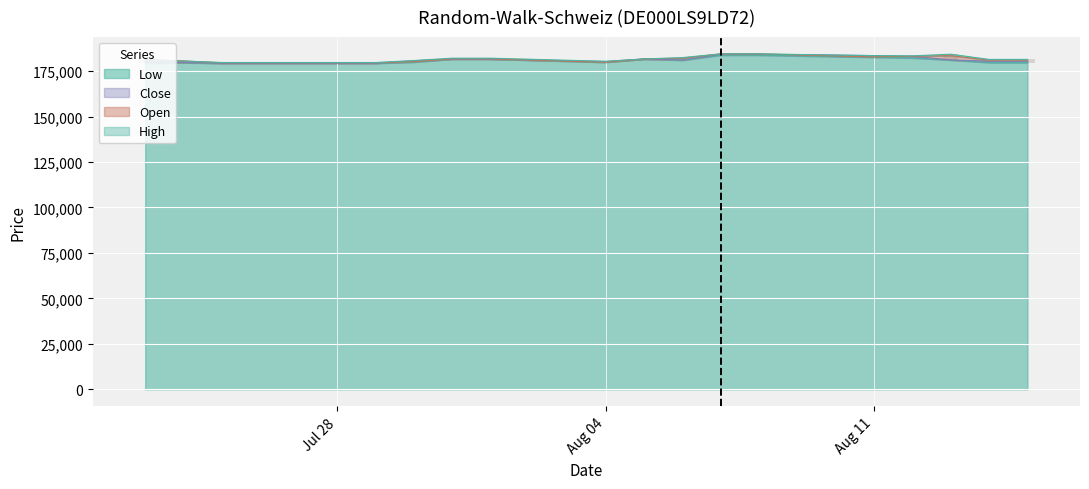

What are all the series names shown in the legend?

Open, High, Low, Close